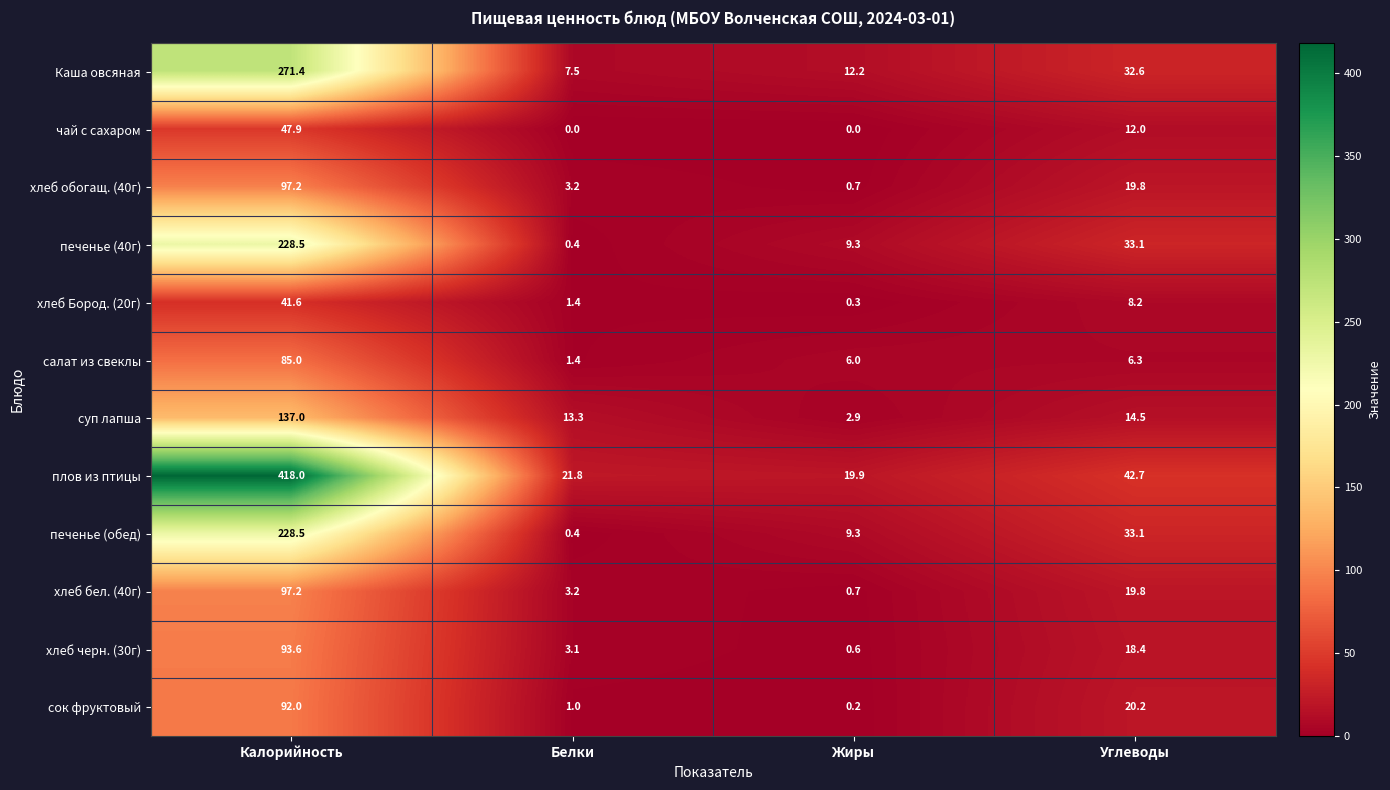

Which series has the largest total across all categories?

плов из птицы